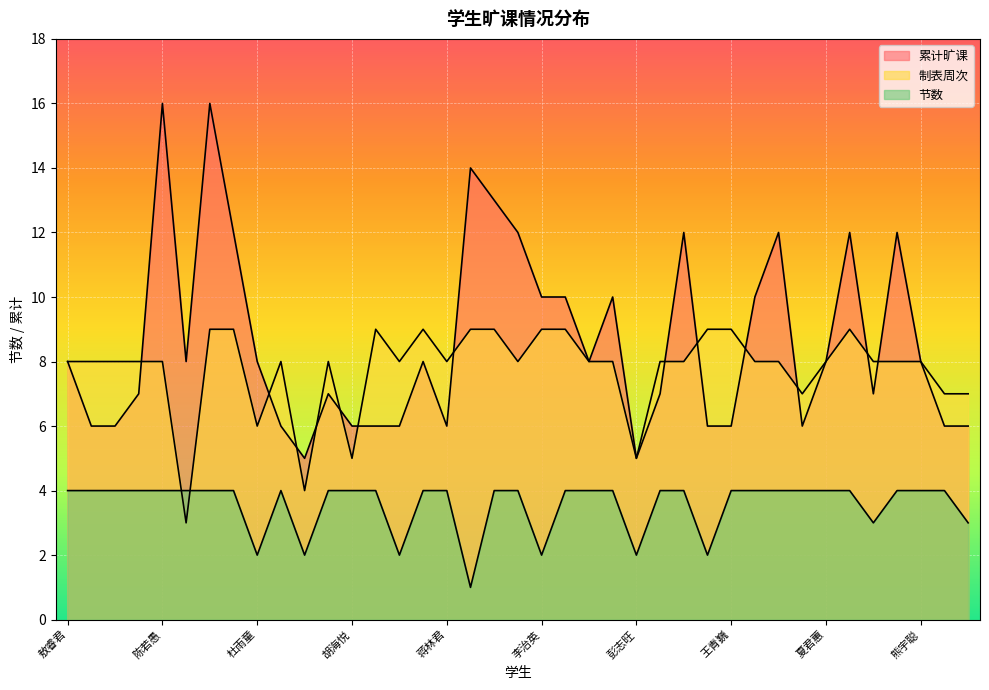

How many values in the 累计旷课 series are below 8?

18